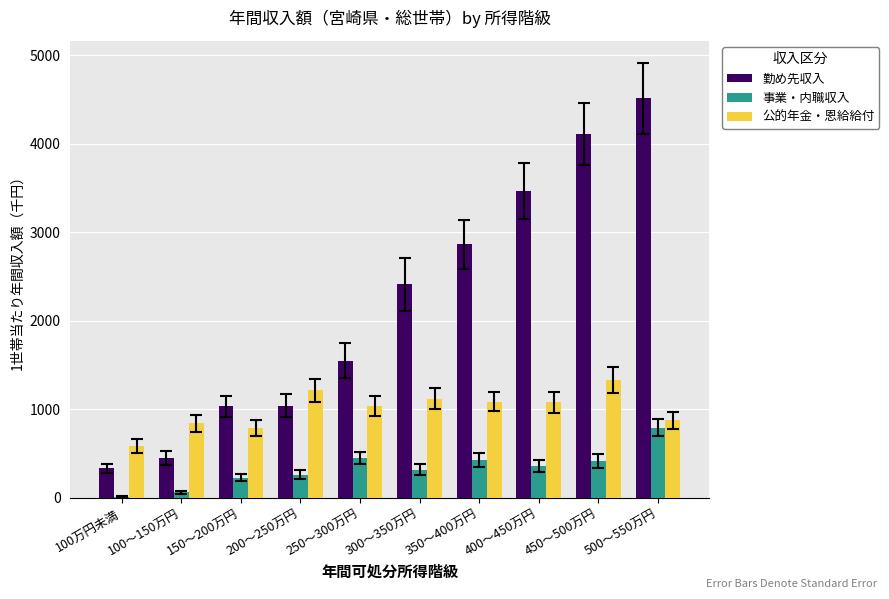

What is the difference between the 公的年金・恩給給付 values at 450～500万円 and 350～400万円?

244